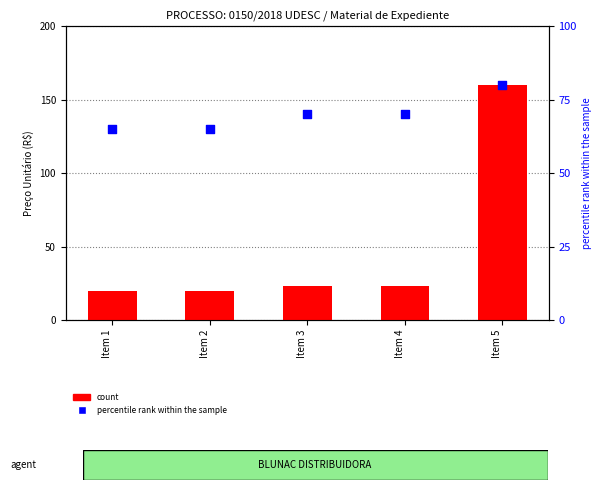

Which series reaches the maximum Y coordinate?

count